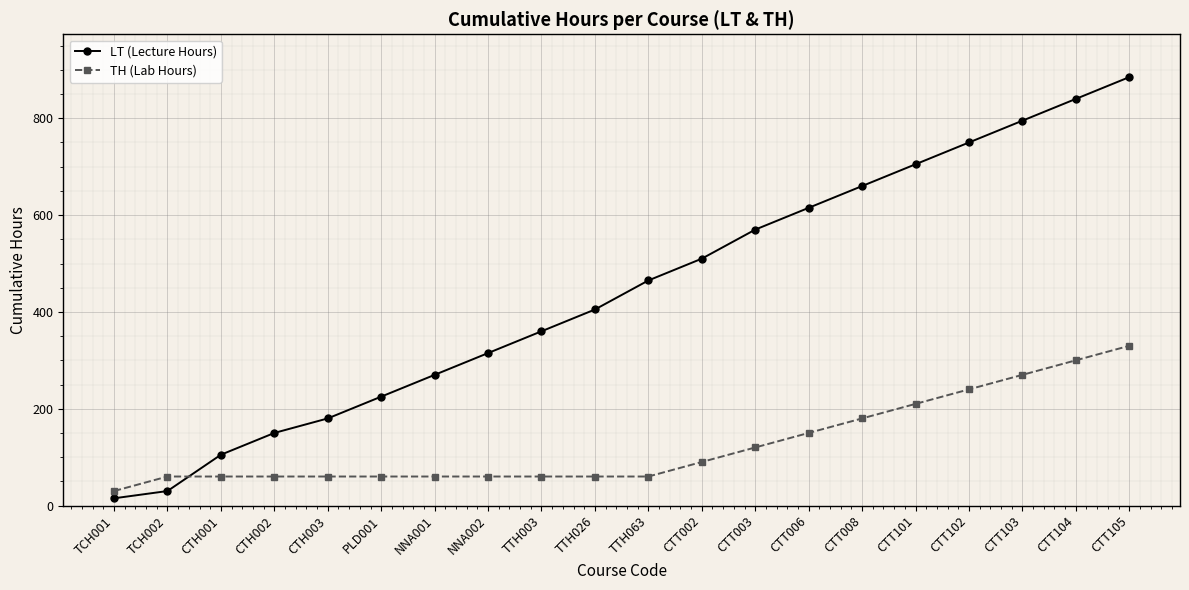

What is the difference between the highest and lowest values at CTT105?

555